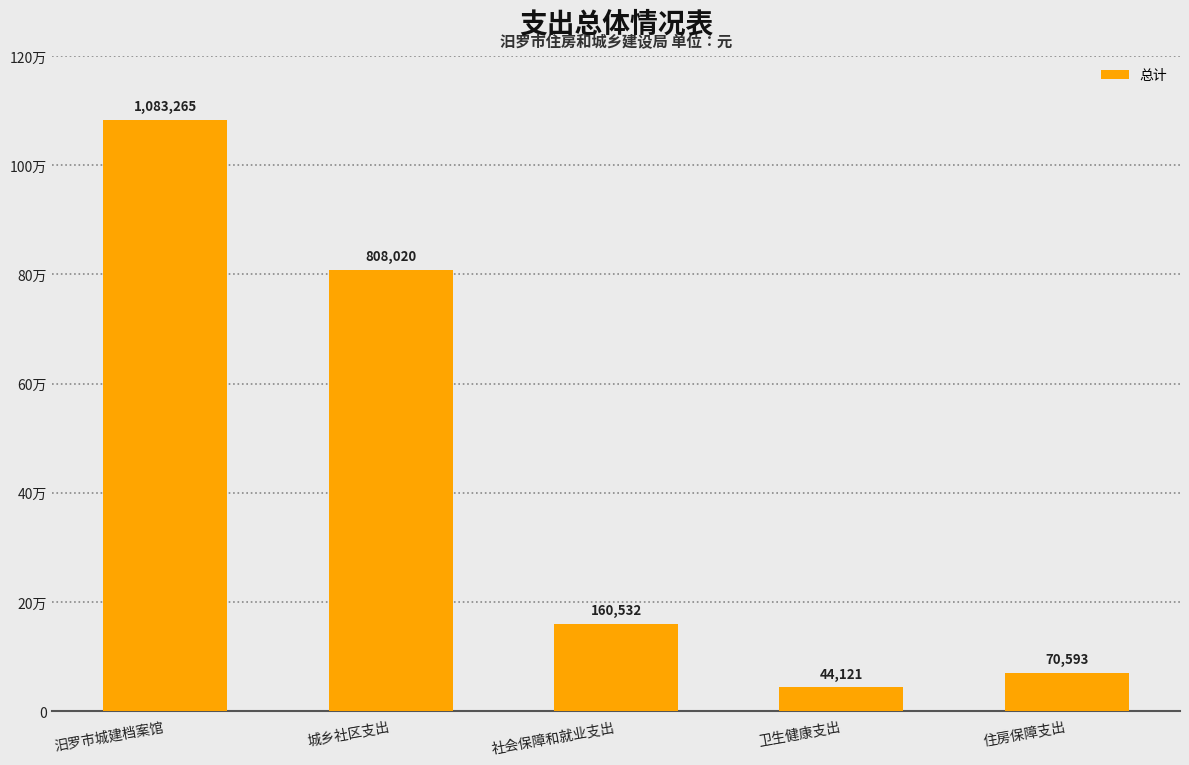

Reading left to right, what are all the values shown in this chart?

汨罗市城建档案馆=1083265.4	城乡社区支出=808019.6	社会保障和就业支出=160532.0	卫生健康支出=44120.7	住房保障支出=70593.1